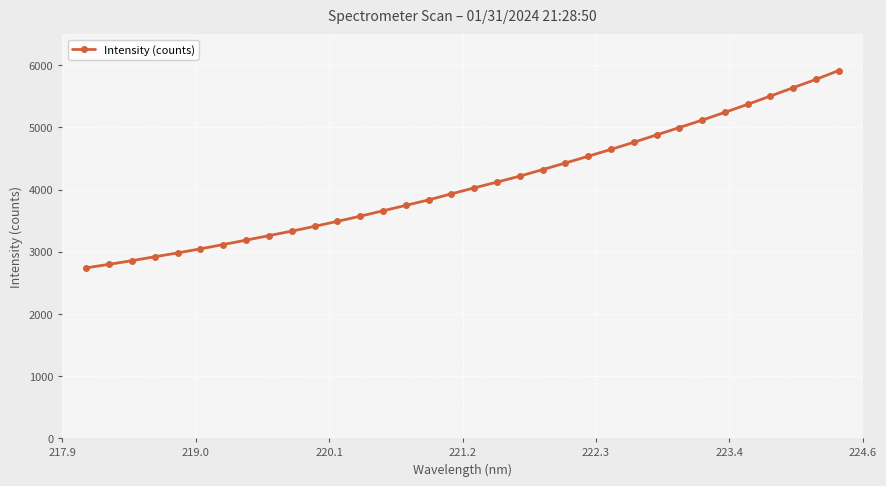

What is the difference between the maximum and minimum values?

3174.8